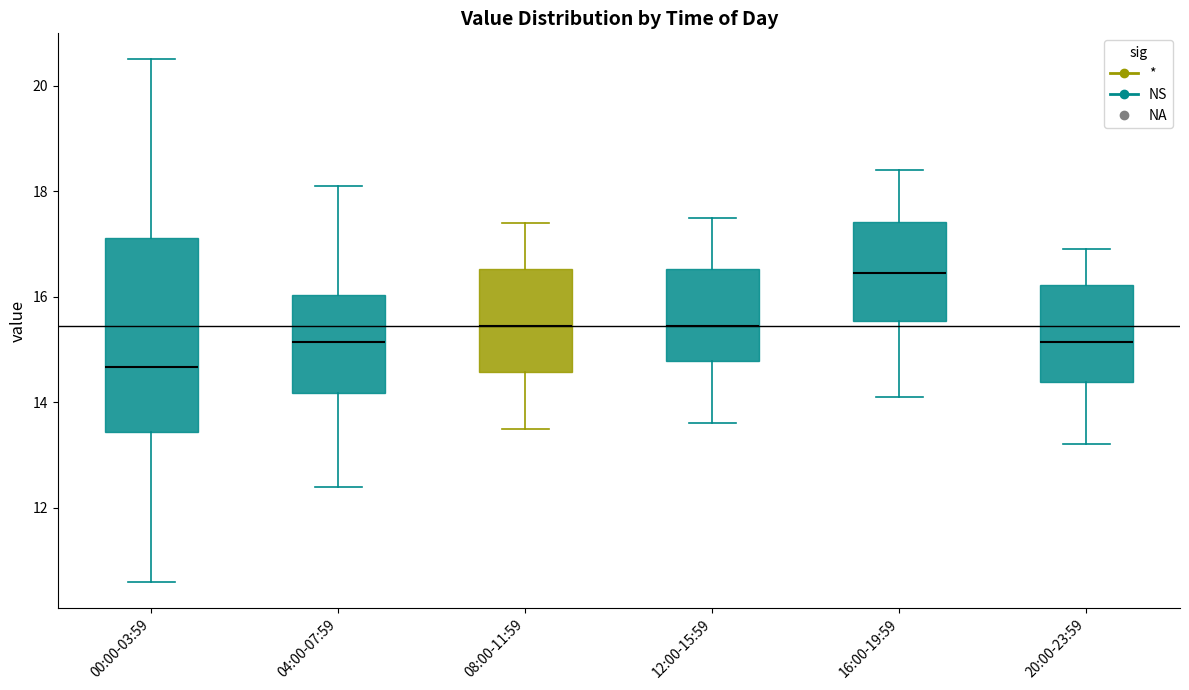

Comparing the boxes themselves (not the whiskers), which one is the tallest?

00:00-03:59